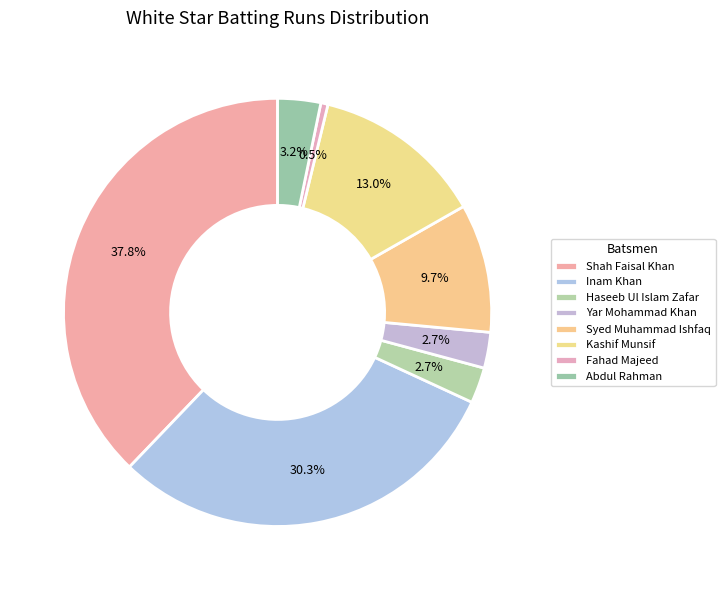

Does any single category account for the majority?

No